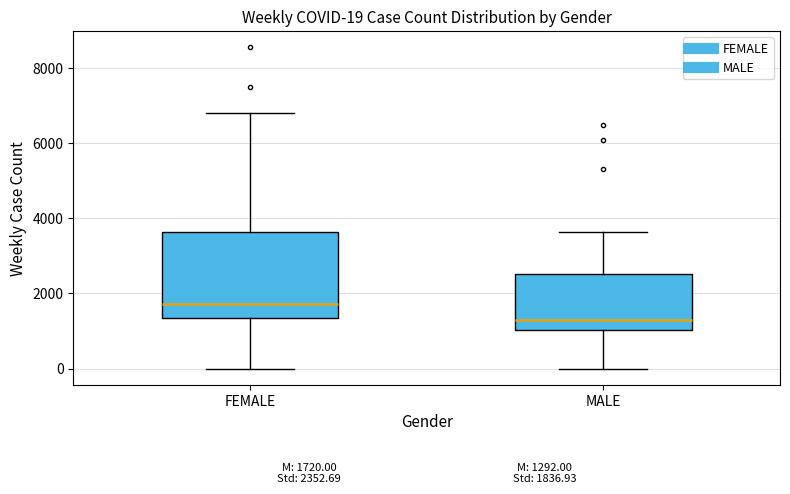

Which box's median line is the highest?

FEMALE